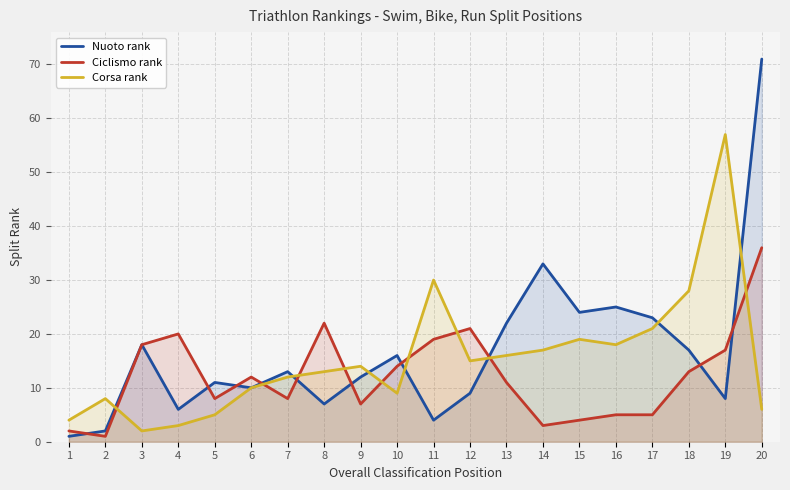

Which series ends up on top after the final intersection of Nuoto rank and Ciclismo rank?

Nuoto rank